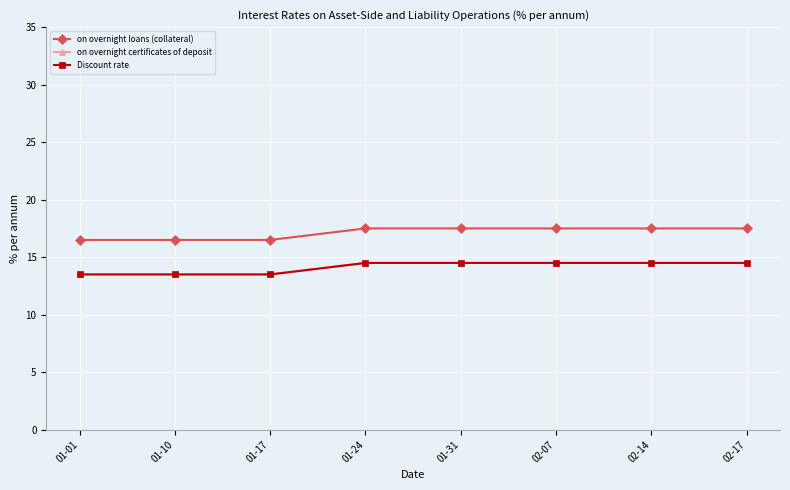

Is it true that Discount rate equals 19.4 at 01-31?

False